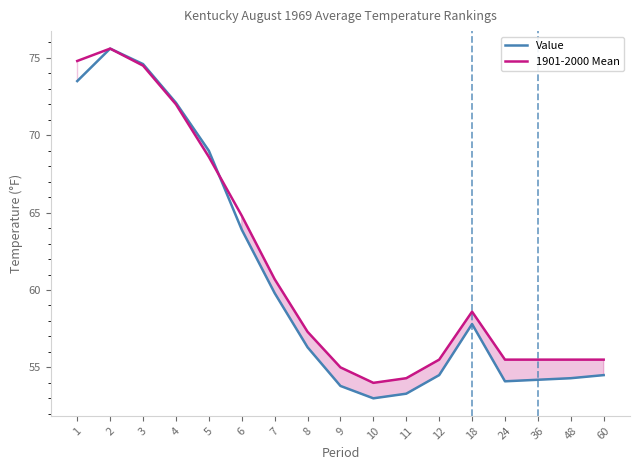

True or false: 1901-2000 Mean has more than 1 points higher than both neighbors.

True